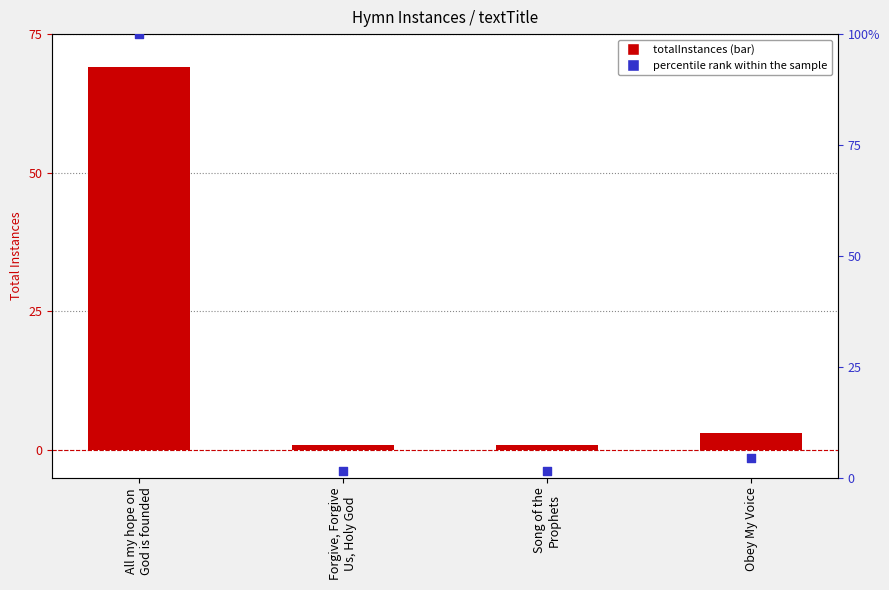

At how many categories does at least one series exceed 72?

1